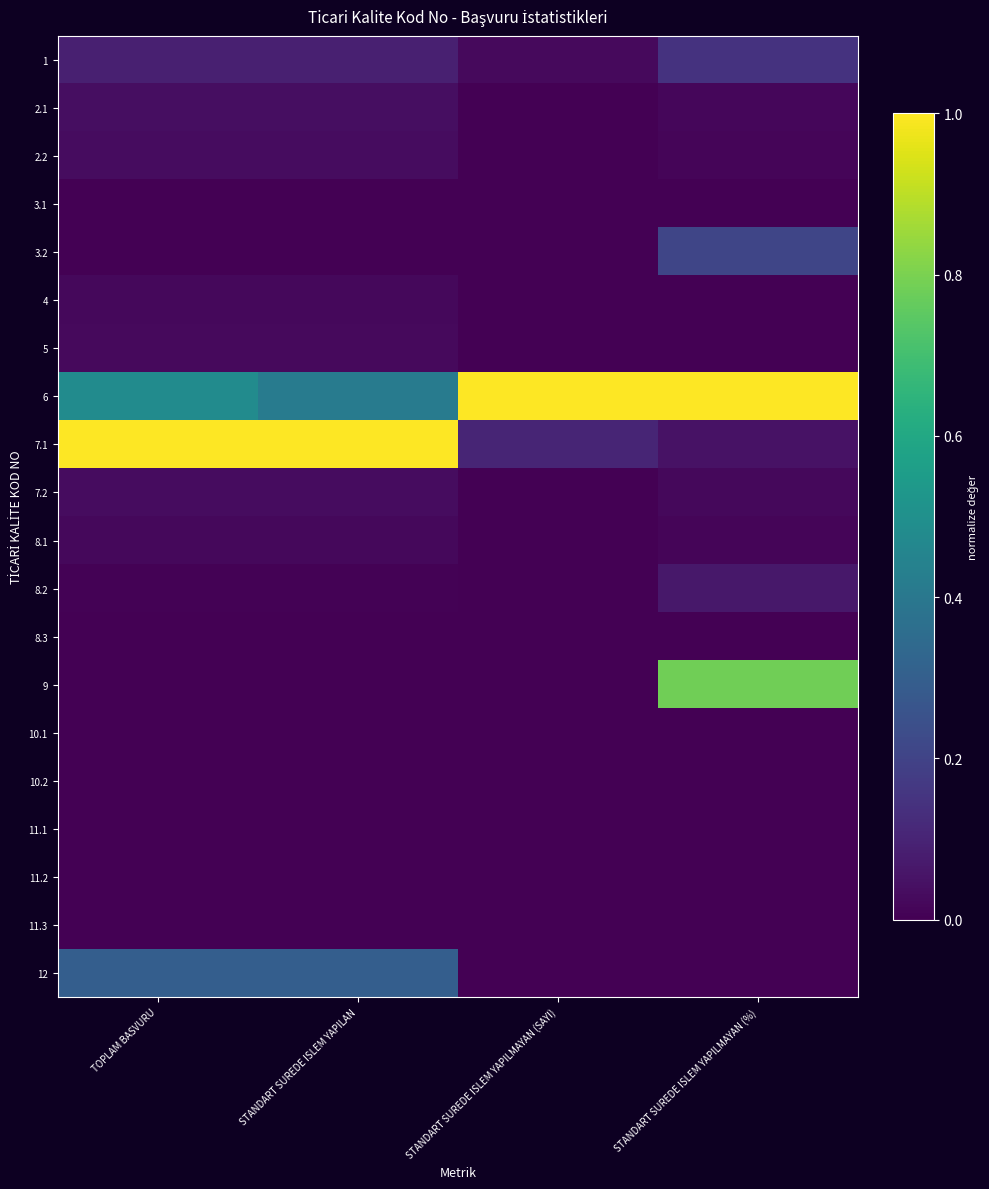

At which category is the sum across all series the highest?

STANDART SUREDE ISLEM YAPILMAYAN (%)